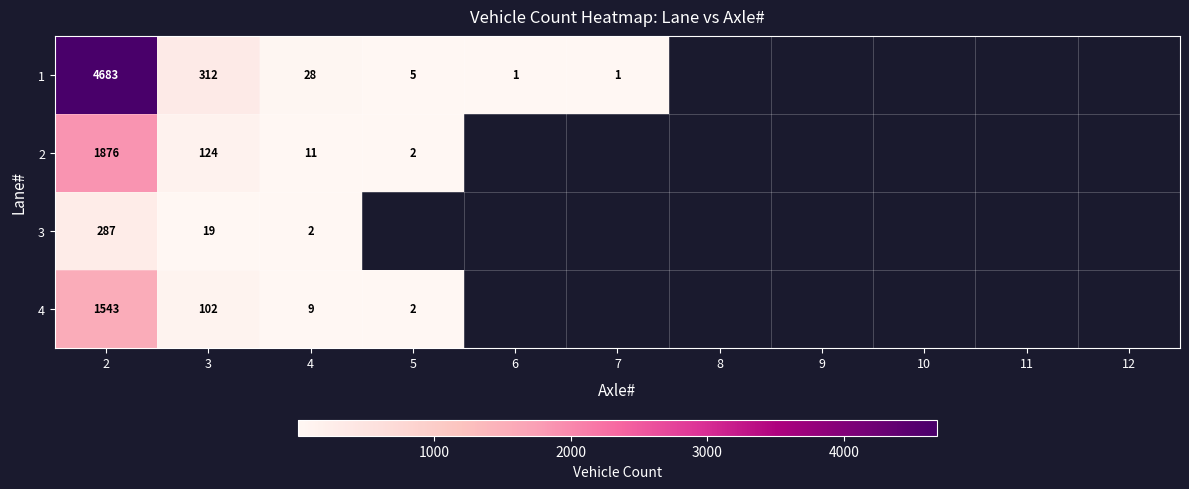

True or false: 1 has a value of 28 at 4.

True